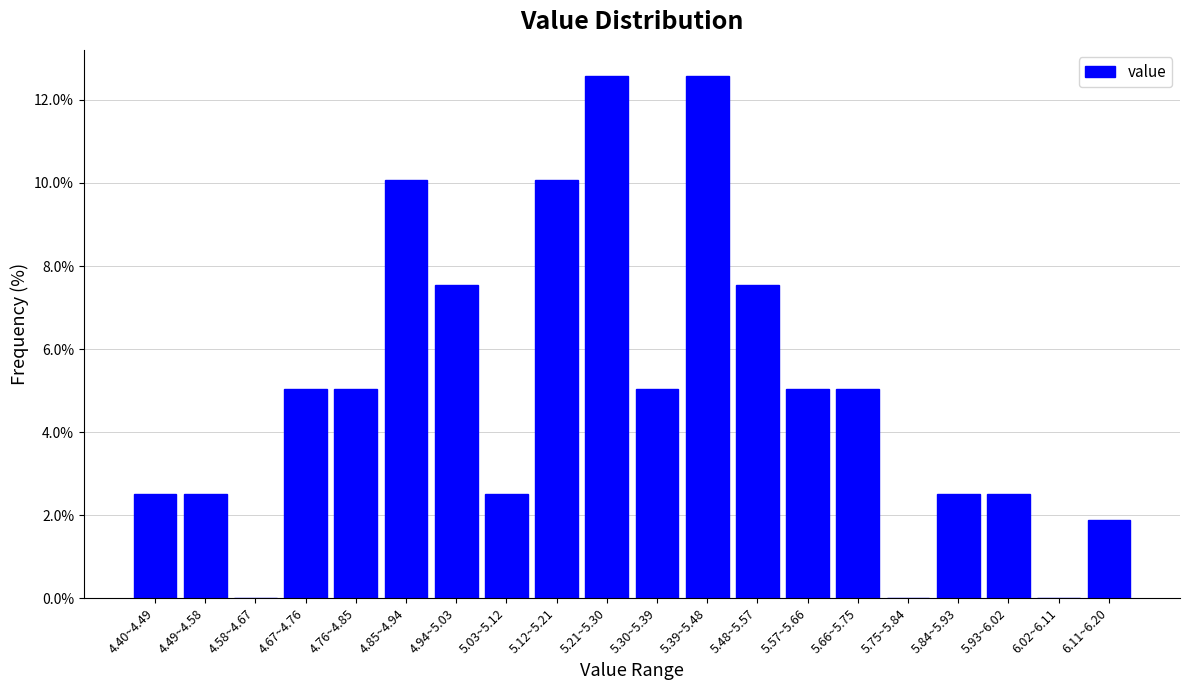

Are the bars horizontal?

No